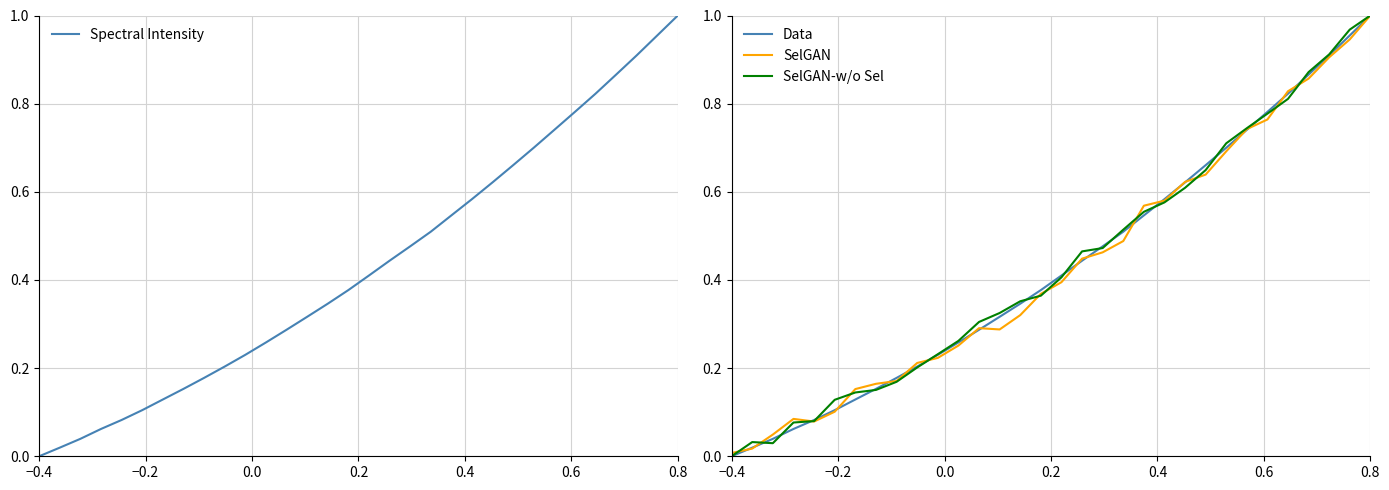

Where do SelGAN-w/o Sel and SelGAN first cross each other?

−0.4 and −0.2